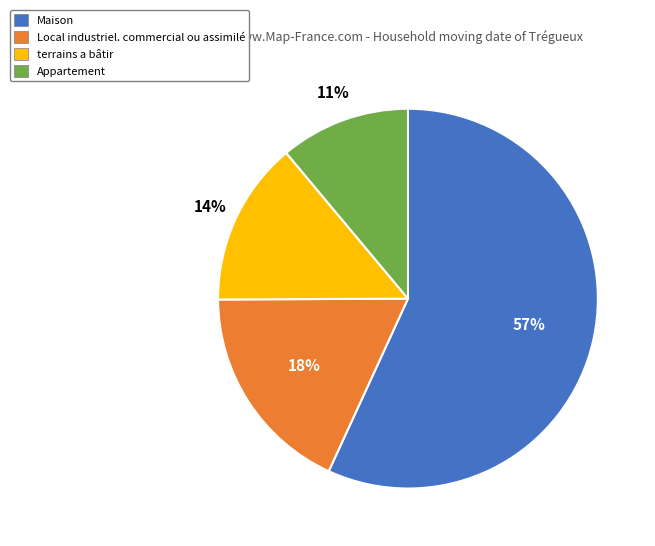

Which category has the biggest portion of the pie?

Maison